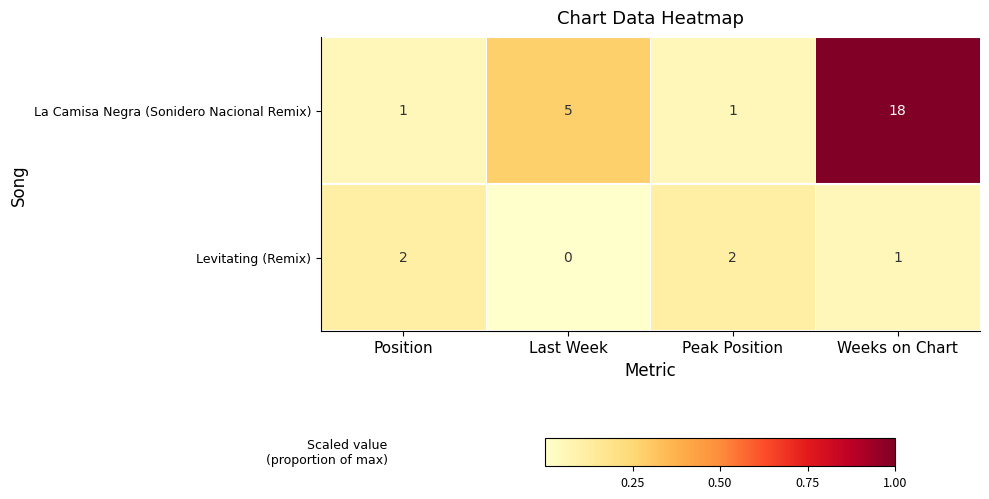

List the series in order of their overall mean, highest first.

La Camisa Negra (Sonidero Nacional Remix), Levitating (Remix)